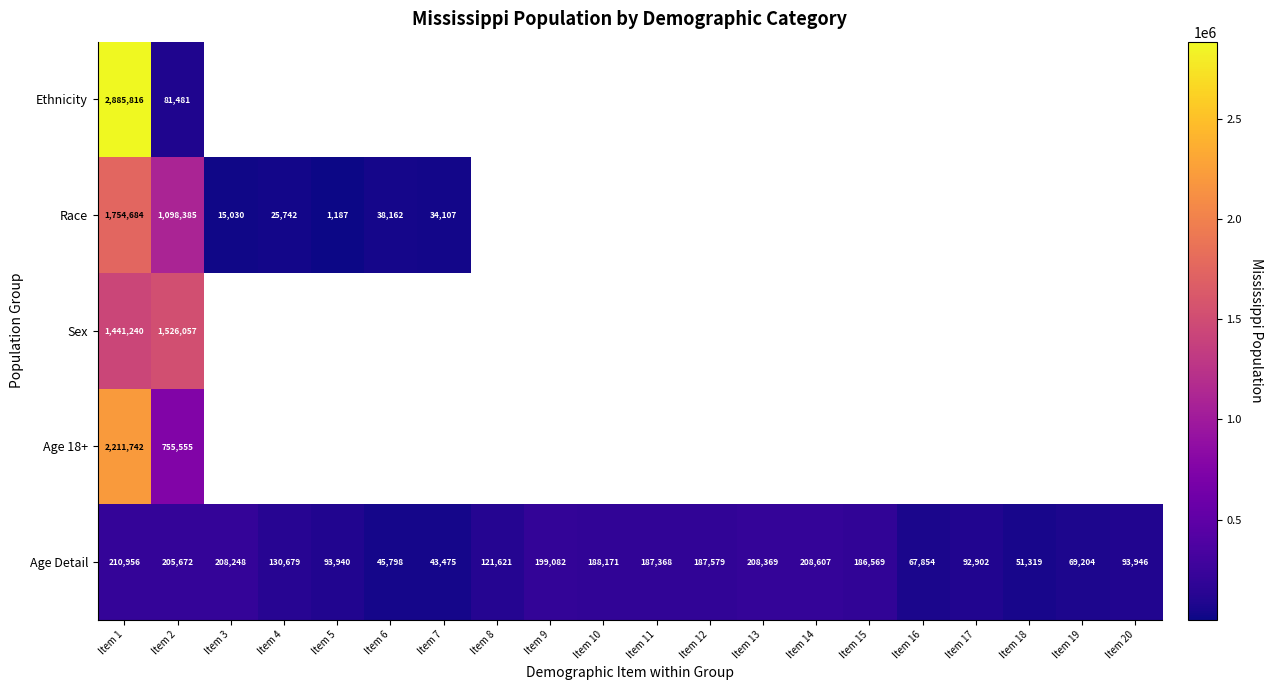

The Race series shows 7929 at Item 3. True or false?

False